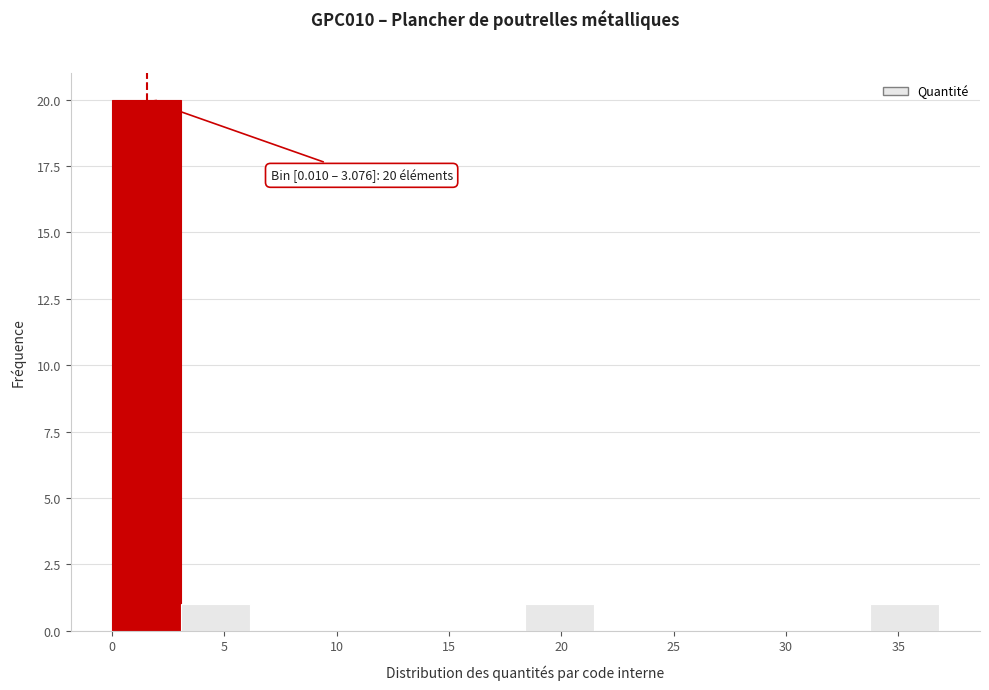

Over which range of the x-axis is the bar tallest?

0.0 to 3.0